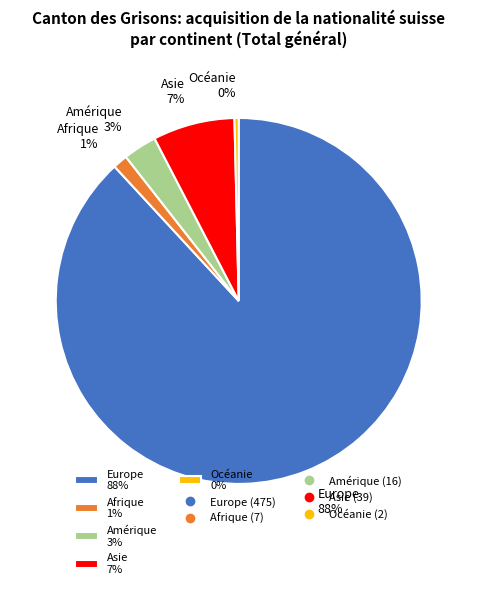

Between Amérique and Asie, which is larger?

Asie